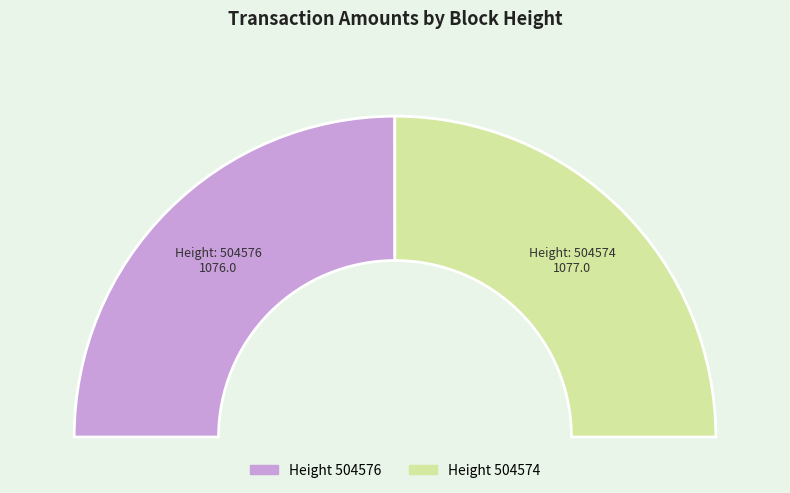

Between 504574 and 504576, which is larger?

504574